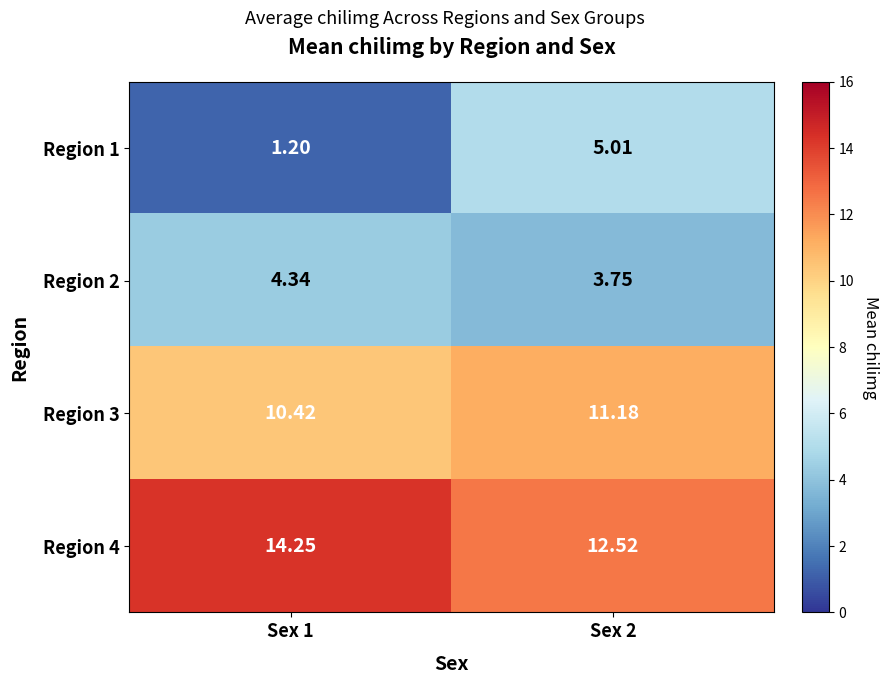

At which category is the sum across all series the highest?

Sex 2